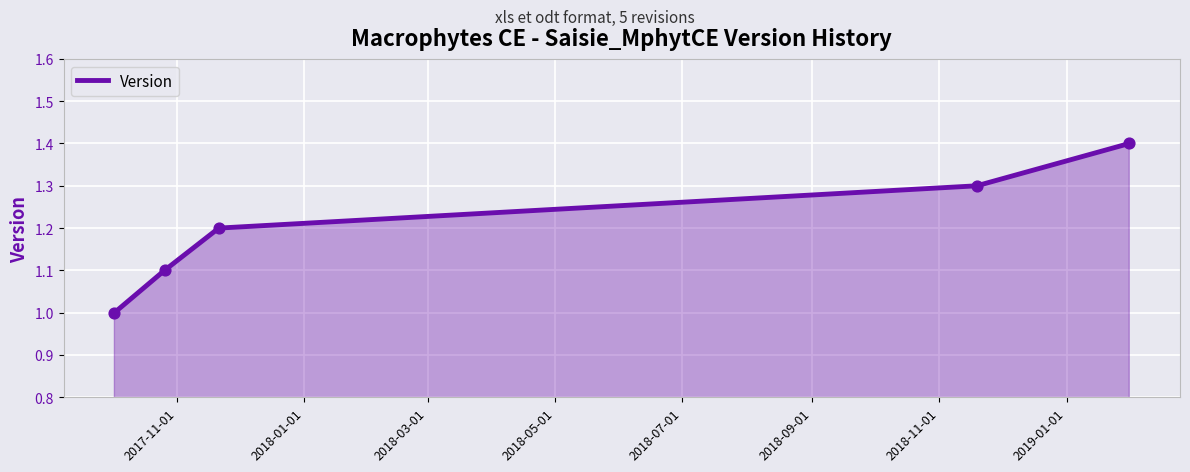

True or false: there are more than 1 points higher than both neighbors.

False